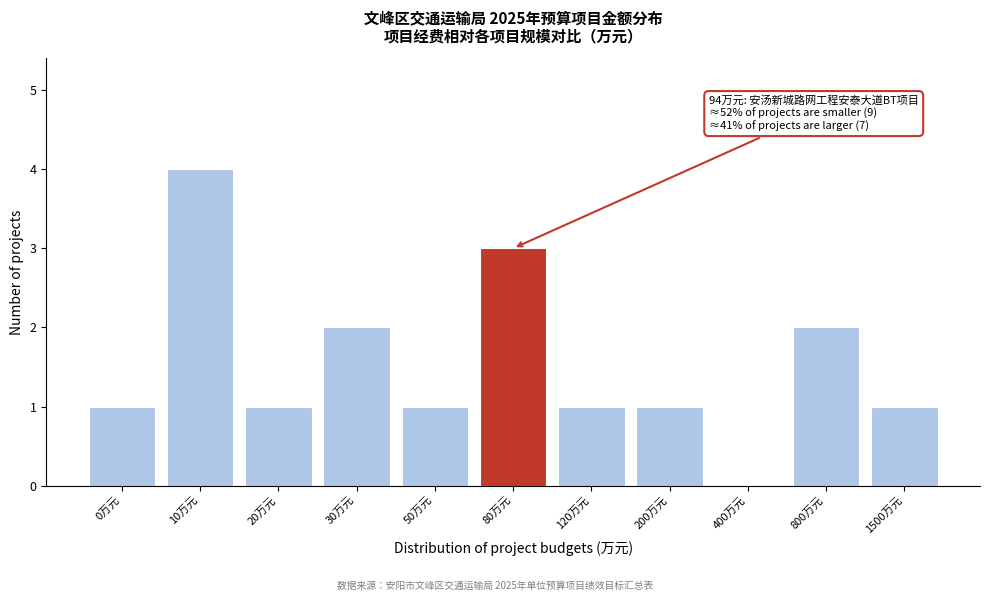

Reading left to right, list all the values displayed in this chart.

0万元=1	10万元=4	20万元=1	30万元=2	50万元=1	80万元=3	120万元=1	200万元=1	400万元=0	800万元=2	1500万元=1